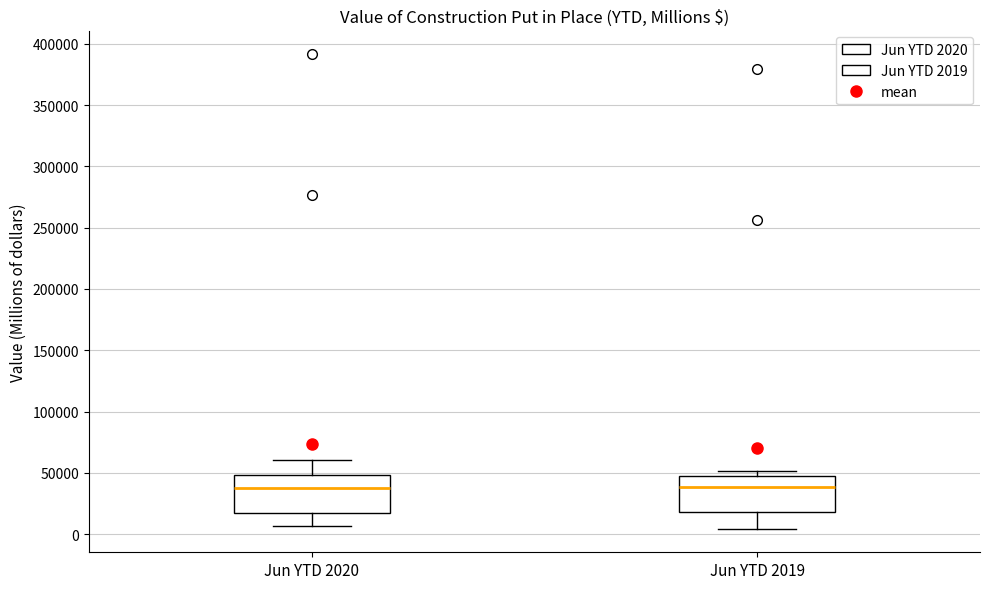

Reading left to right, transcribe this box plot: for each box, give where its median line is, the range the box spans, and where its two whiskers end, as read against the y-axis. The values are not printed on the chart, so give them approximately, as read against the axis.

Jun YTD 2020: median 40000, box 15000 to 50000, whiskers 5000 to 60000
Jun YTD 2019: median 40000, box 20000 to 50000, whiskers 5000 to 50000 (just above the box's upper edge)